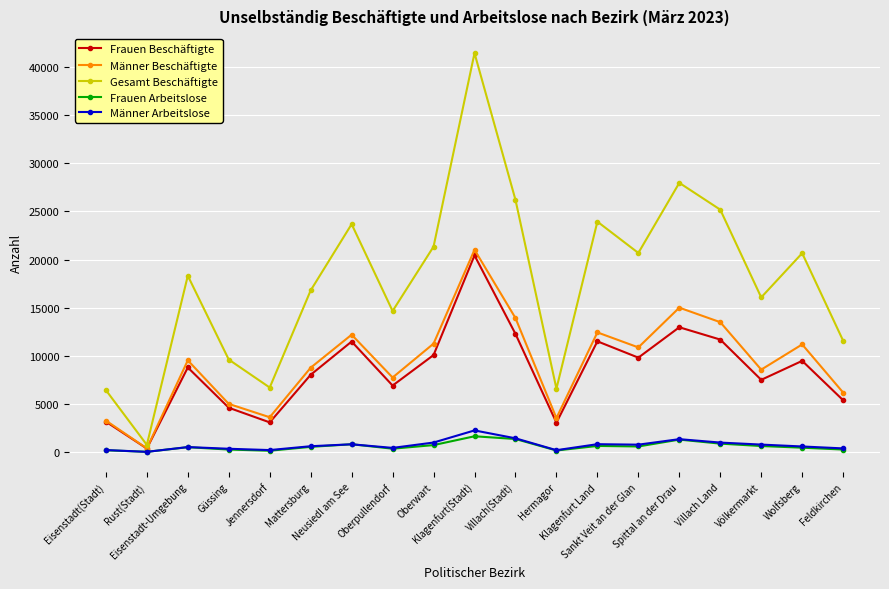

What is the maximum value for Männer Beschäftigte?

21016